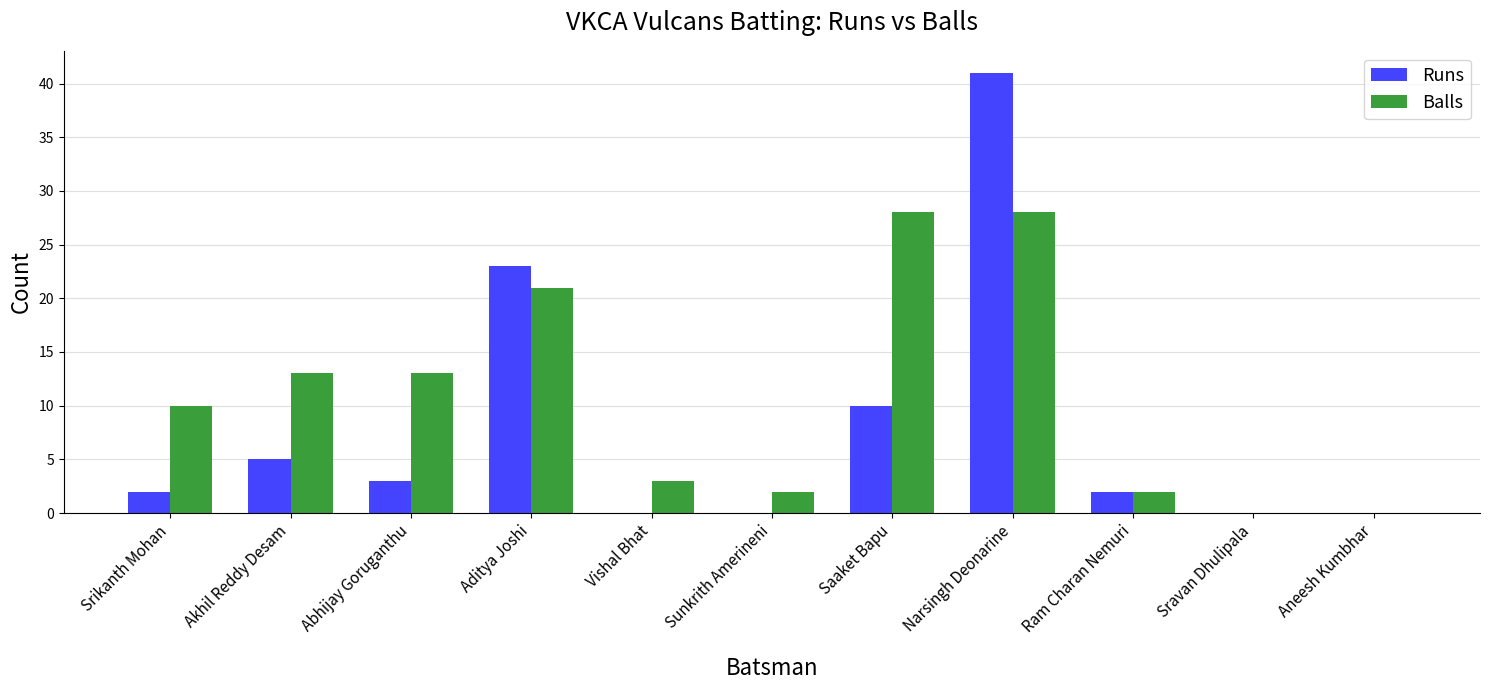

Which category has the highest value across all series?

Narsingh Deonarine